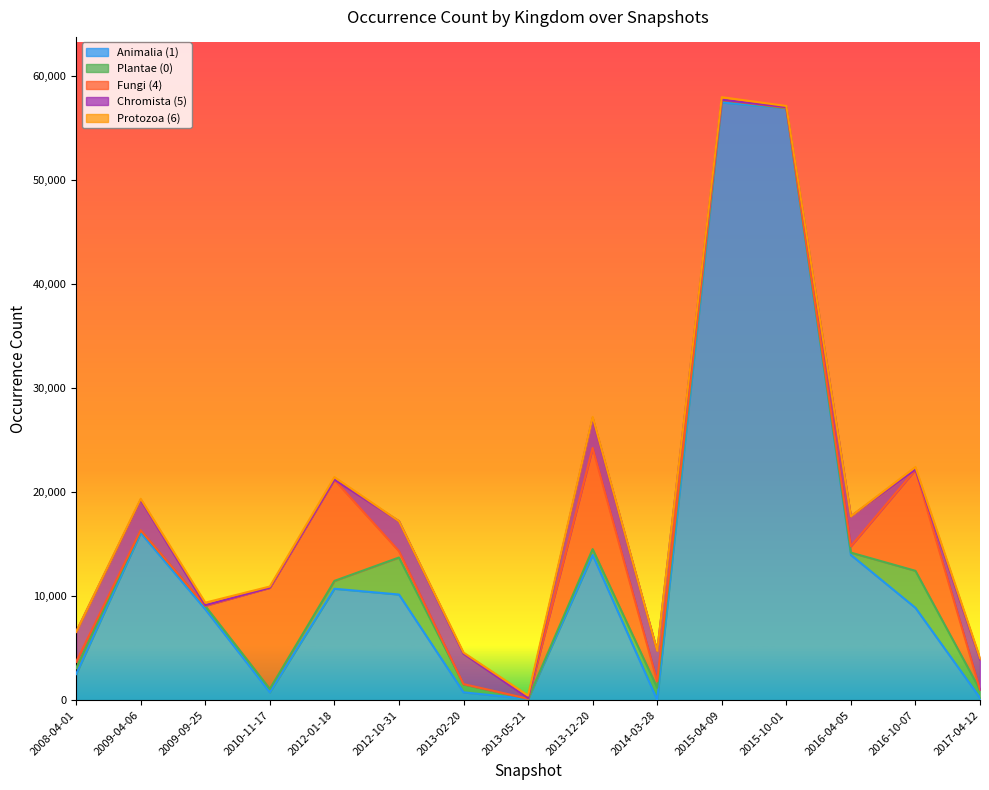

The Protozoa (6) series shows 113 at 2013-02-20. True or false?

True